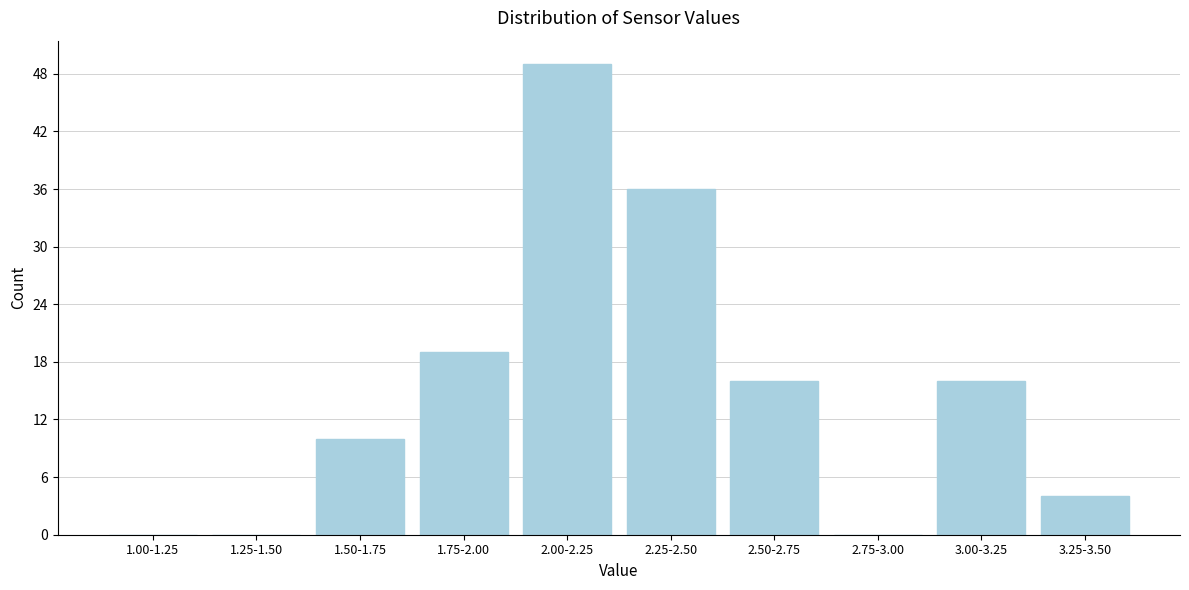

Reading right to left, extract all data points from this chart.

3.25-3.50=4	3.00-3.25=16	2.75-3.00=0	2.50-2.75=16	2.25-2.50=36	2.00-2.25=49	1.75-2.00=19	1.50-1.75=10	1.25-1.50=0	1.00-1.25=0